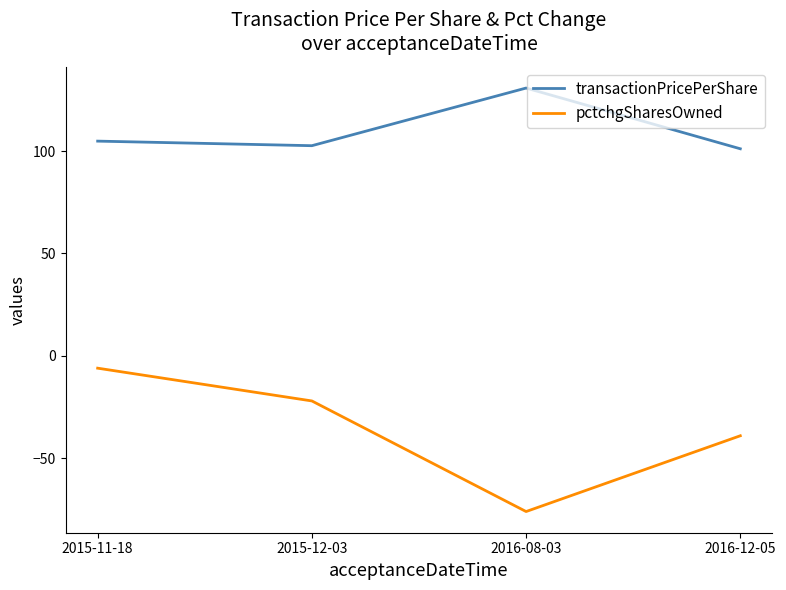

Count the pctchgSharesOwned values in the range -39 to -6.

3